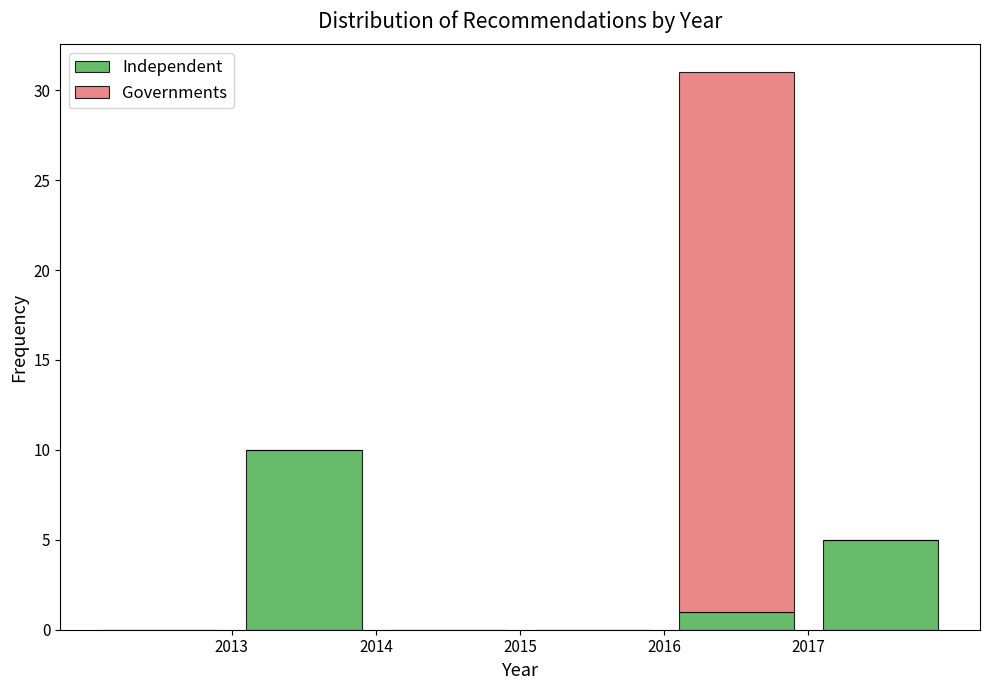

Reading left to right, transcribe this chart: for each stacked bar, give the range it covers on the x-axis and its total height. The values are not printed on the chart, so give them approximately, as read against the axis.

2012 to 2013: 0
2013 to 2014: 10
2014 to 2015: 0
2015 to 2016: 0
2016 to 2017: 31
2017 to 2018: 5